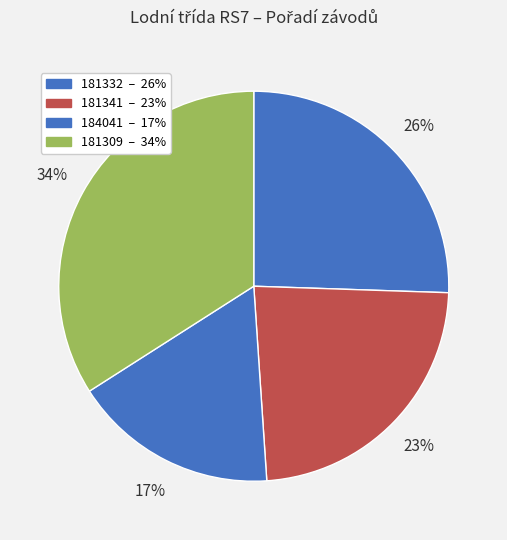

Count the number of slices in the pie.

4